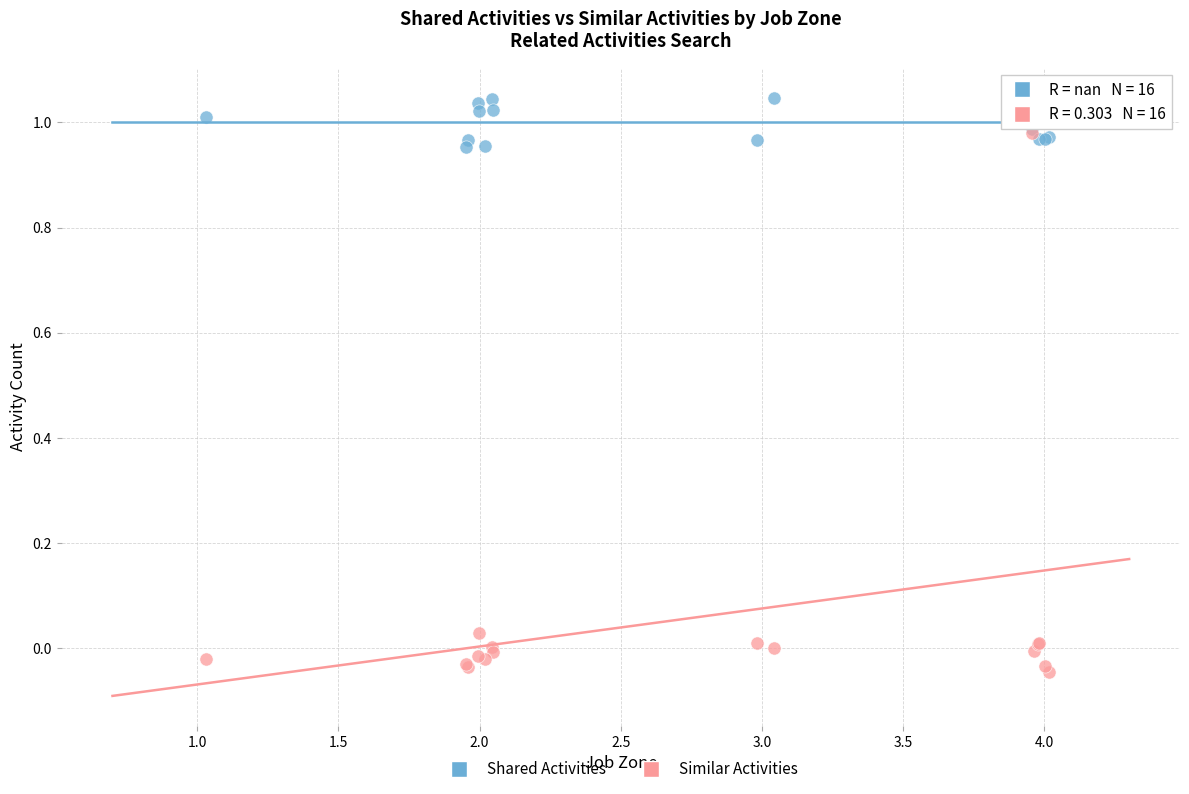

What are all the series names shown in the legend?

Shared Activities, Similar Activities